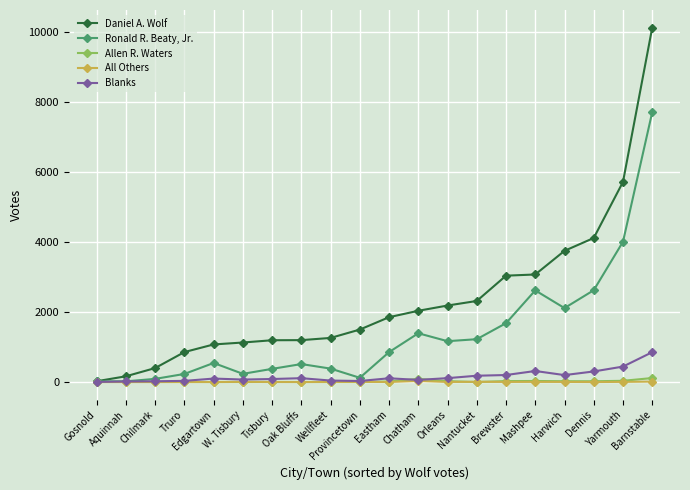

At which category is the sum across all series the highest?

Barnstable